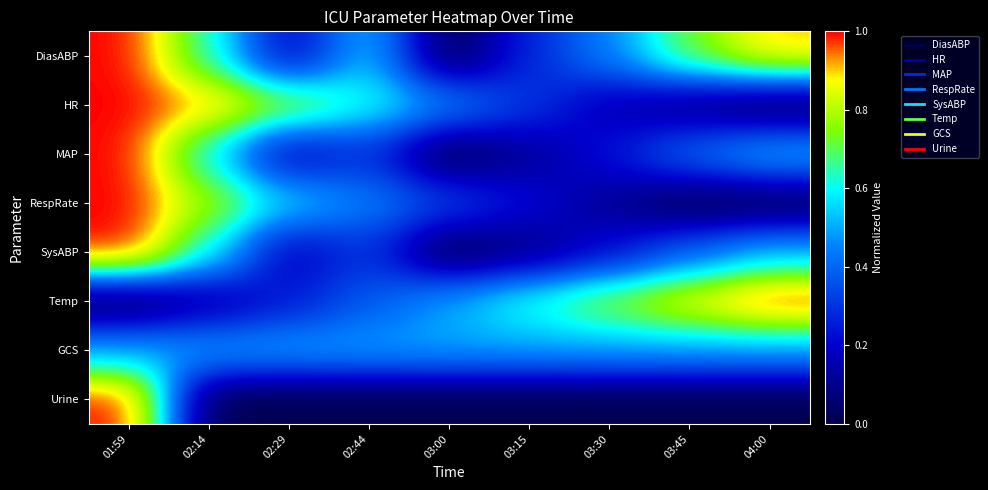

At which category does the chart reach its peak across all series?

01:59